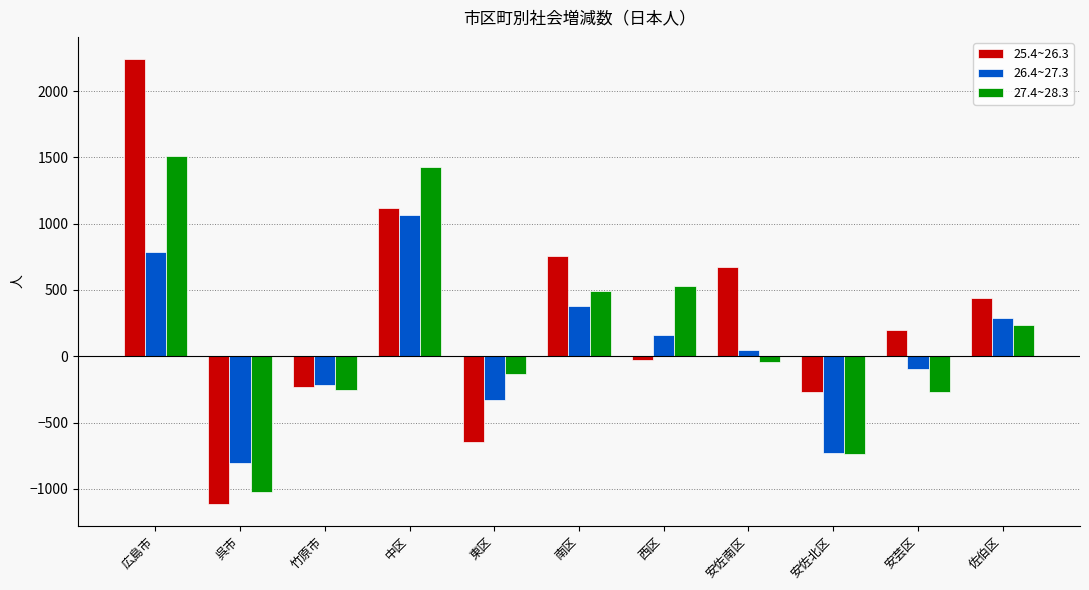

What is the approximate value of 27.4~28.3 at 佐伯区?

239